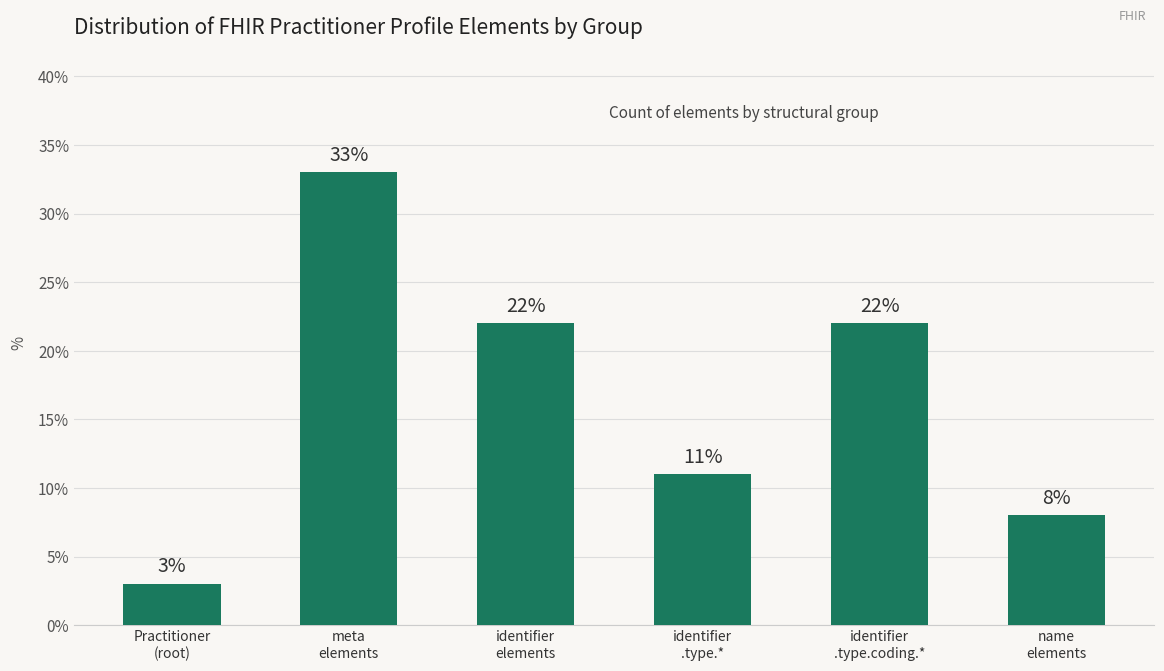

What is the smallest value displayed?

3